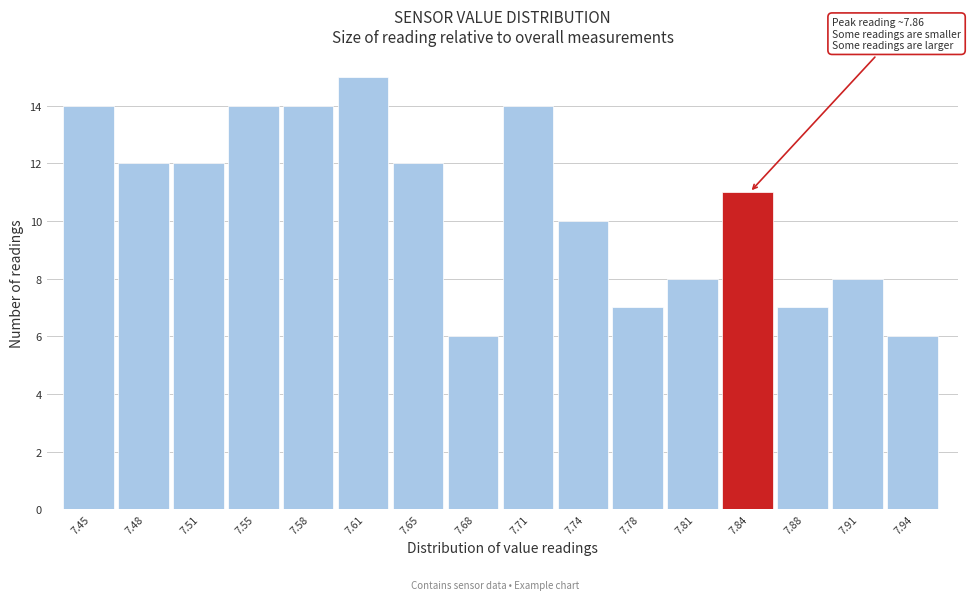

Over which range of the x-axis is the bar tallest?

7.595 to 7.630